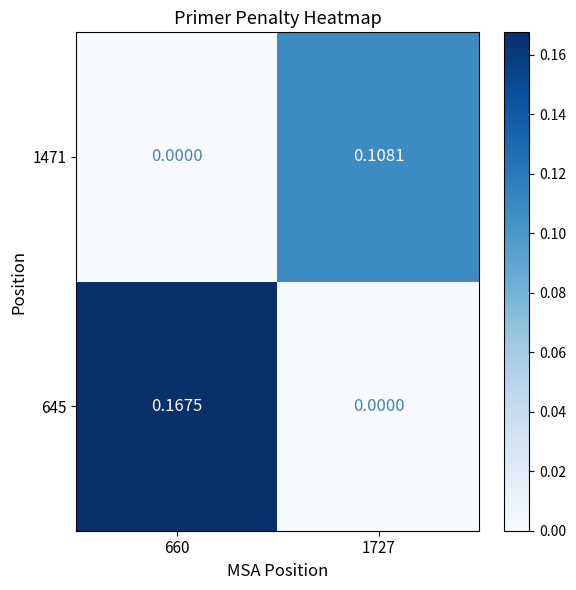

List the series in order of their overall mean, highest first.

645, 1471